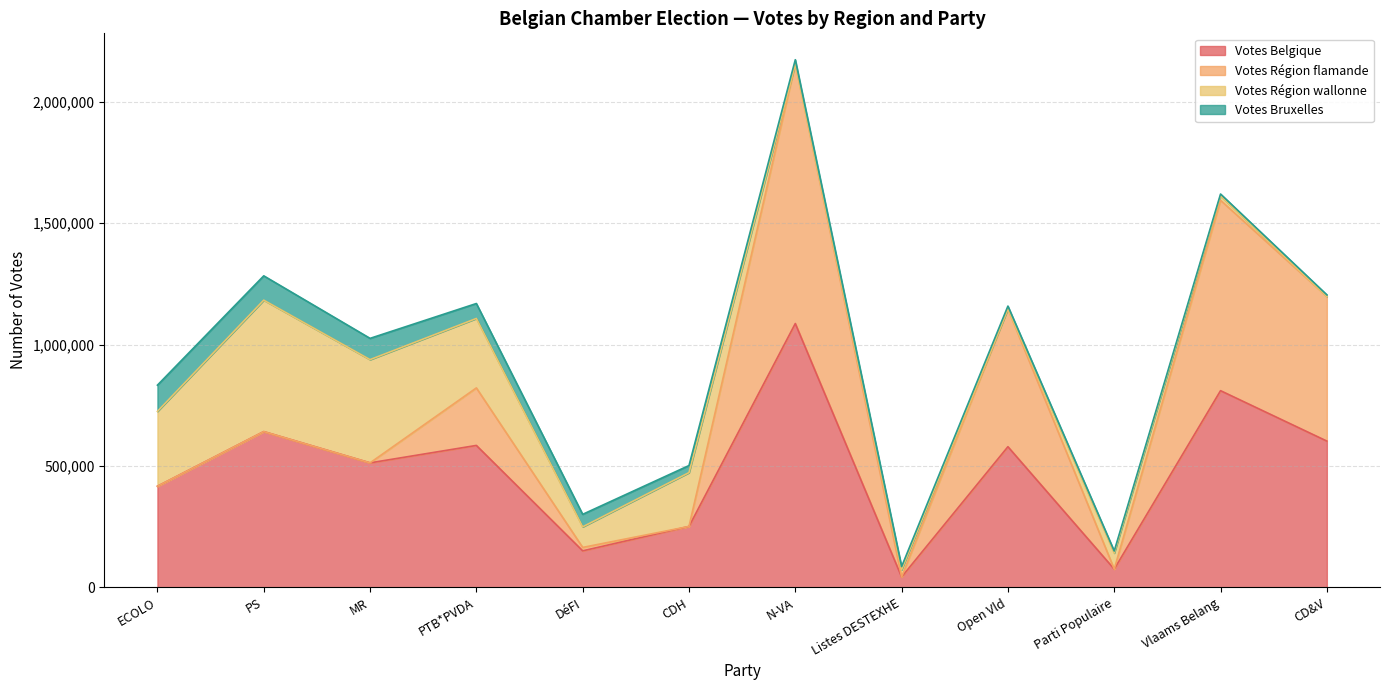

What is the difference between the highest and lowest values at MR?

512825